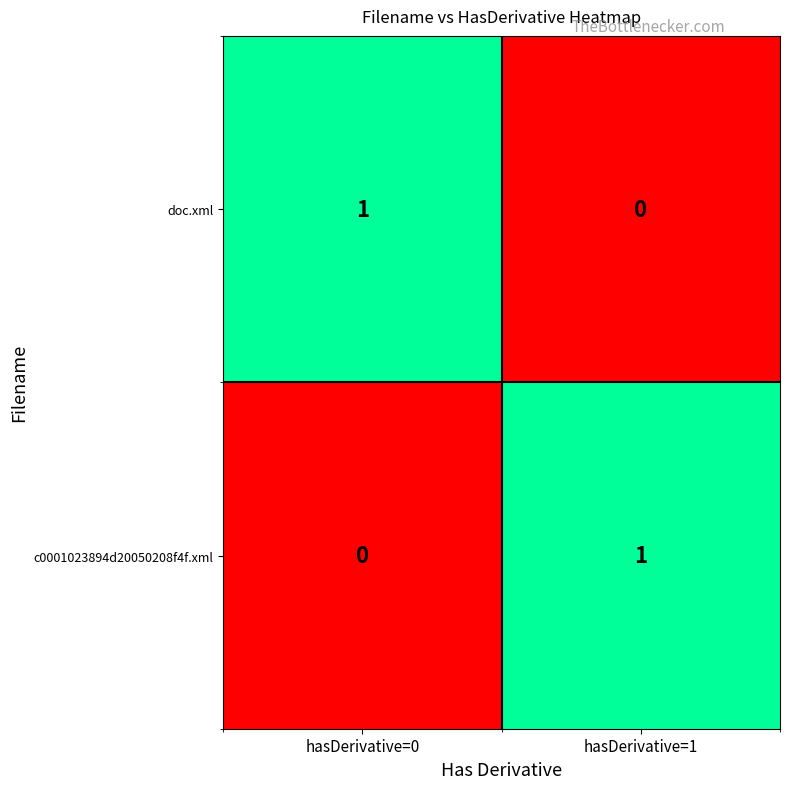

At which label does doc.xml reach its peak?

hasDerivative=0